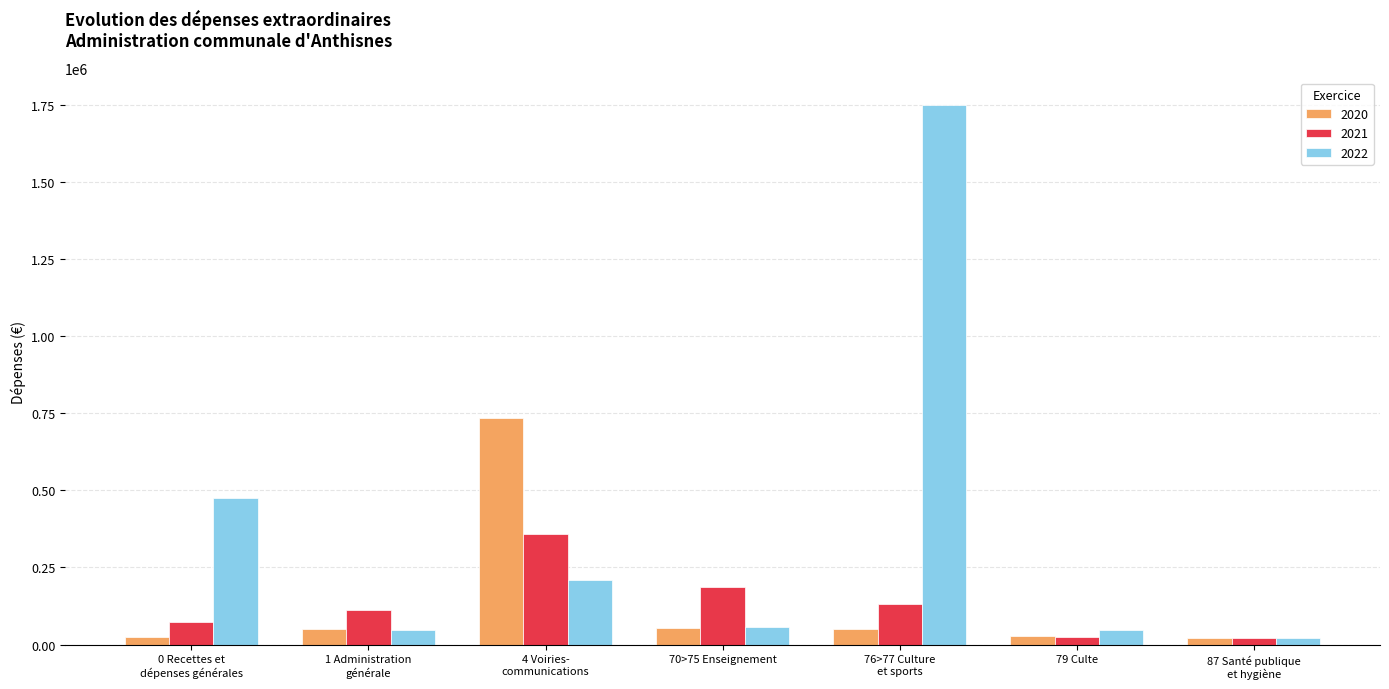

Where is 2020 nearest to the value 377249?

70>75 Enseignement